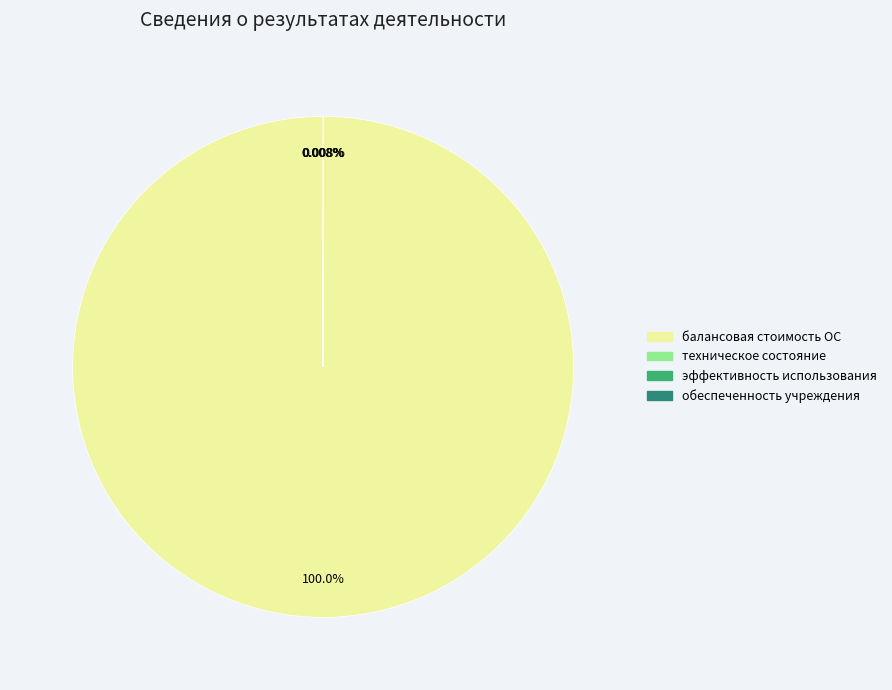

Which category has the biggest portion of the pie?

балансовая стоимость объектов основных средств